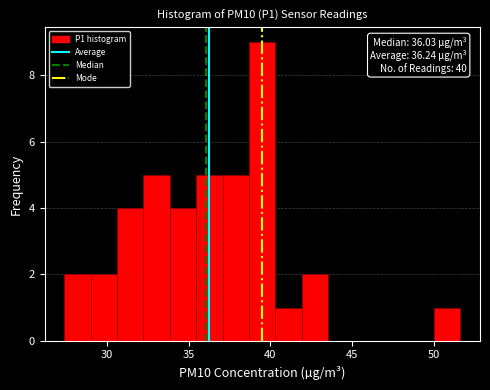

Around what value on the x-axis is the tallest bar? Give the approximate position of its centre, as read against the axis.

39.5